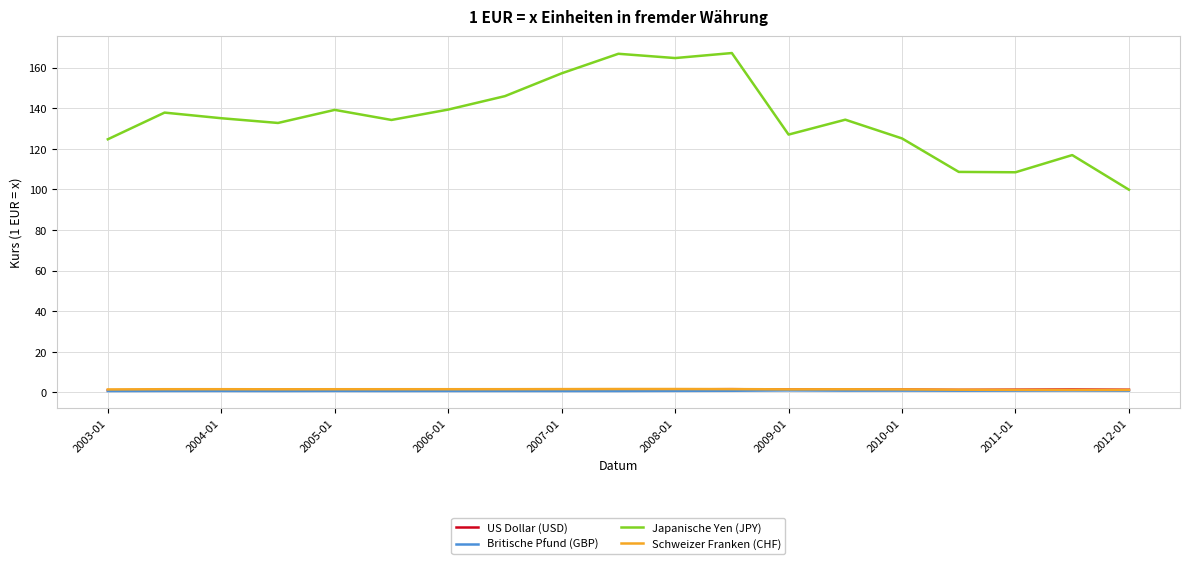

True or false: Britische Pfund (GBP) has more than 1 points higher than both neighbors.

True